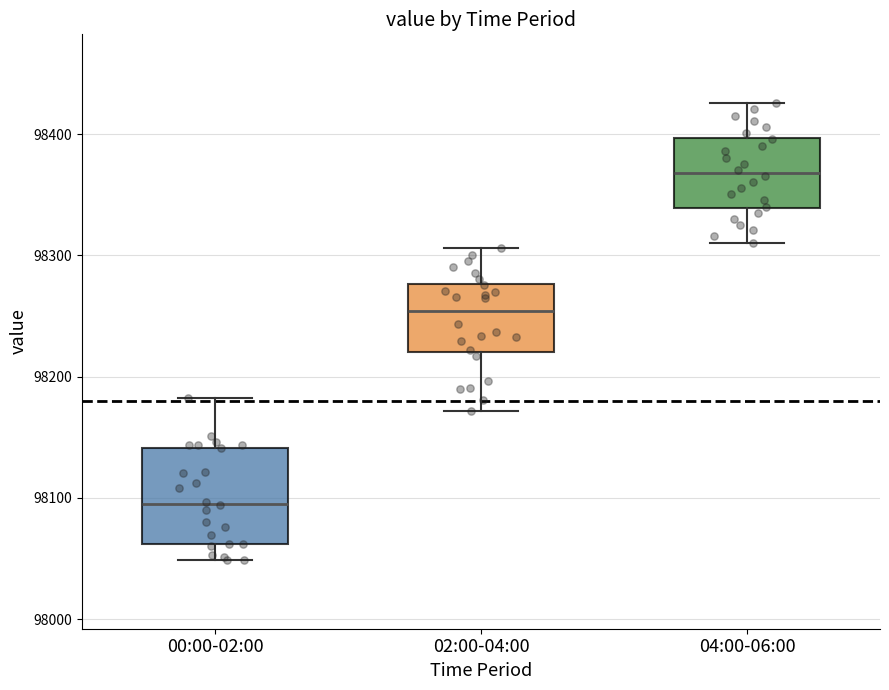

Reading left to right, transcribe this box plot: for each box, give where its median line is, the range the box spans, and where its two whiskers end, as read against the y-axis. The values are not printed on the chart, so give them approximately, as read against the axis.

00:00-02:00: median 98100, box 98060 to 98140, whiskers 98050 to 98180
02:00-04:00: median 98250, box 98220 to 98280, whiskers 98170 to 98310
04:00-06:00: median 98370, box 98340 to 98400, whiskers 98310 to 98430